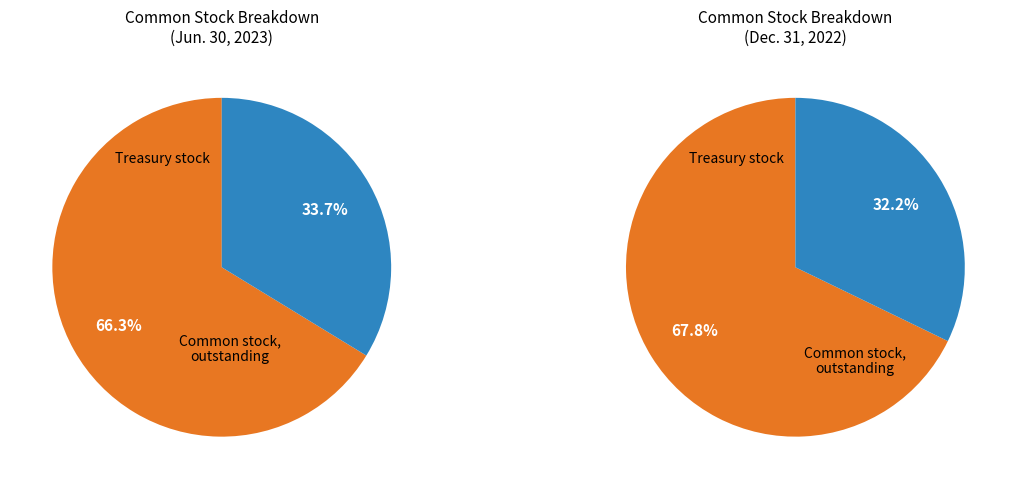

True or false: Treasury stock (in shares) accounts for 29% of the total.

False